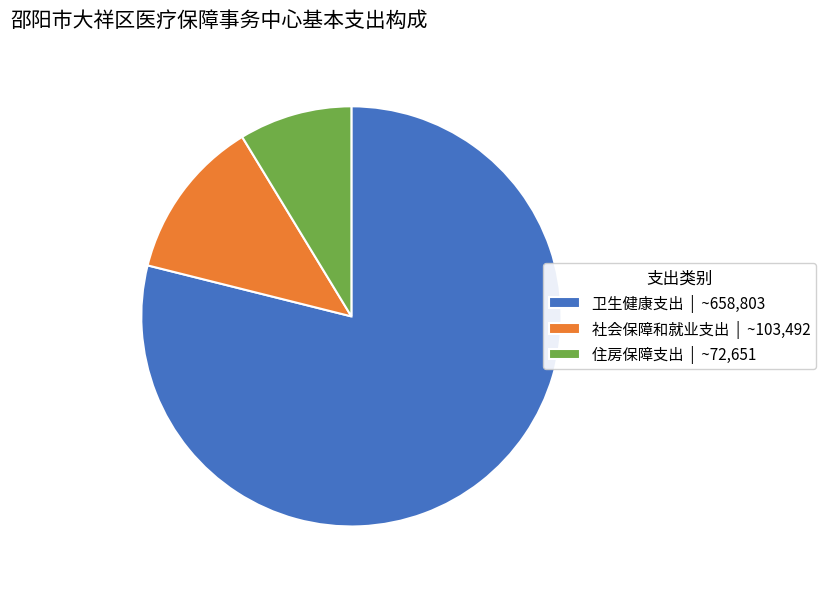

The 社会保障和就业支出 slice represents 1% of the pie. True or false?

False